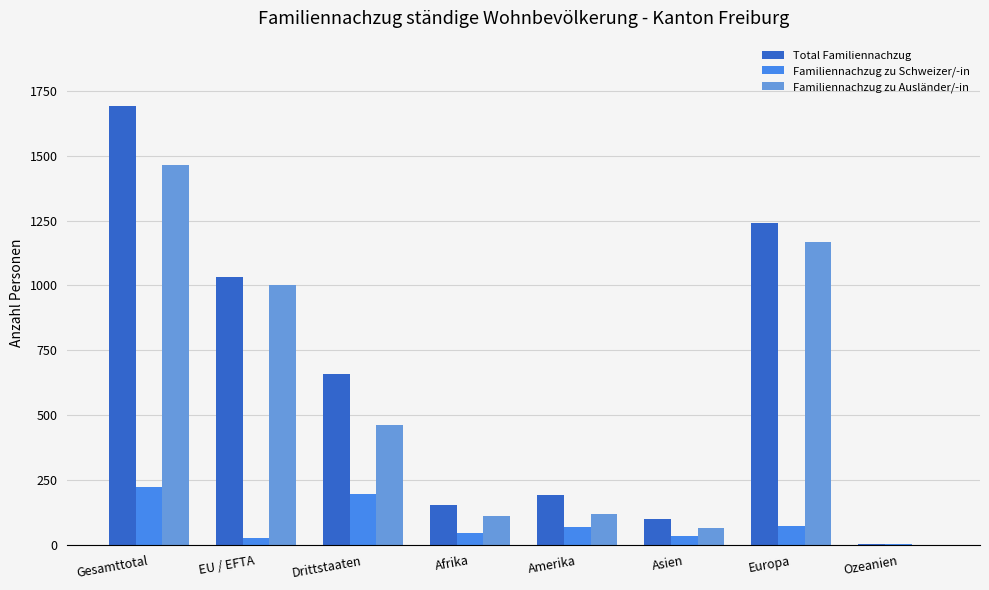

What is the total value across all series at EU / EFTA?

2062